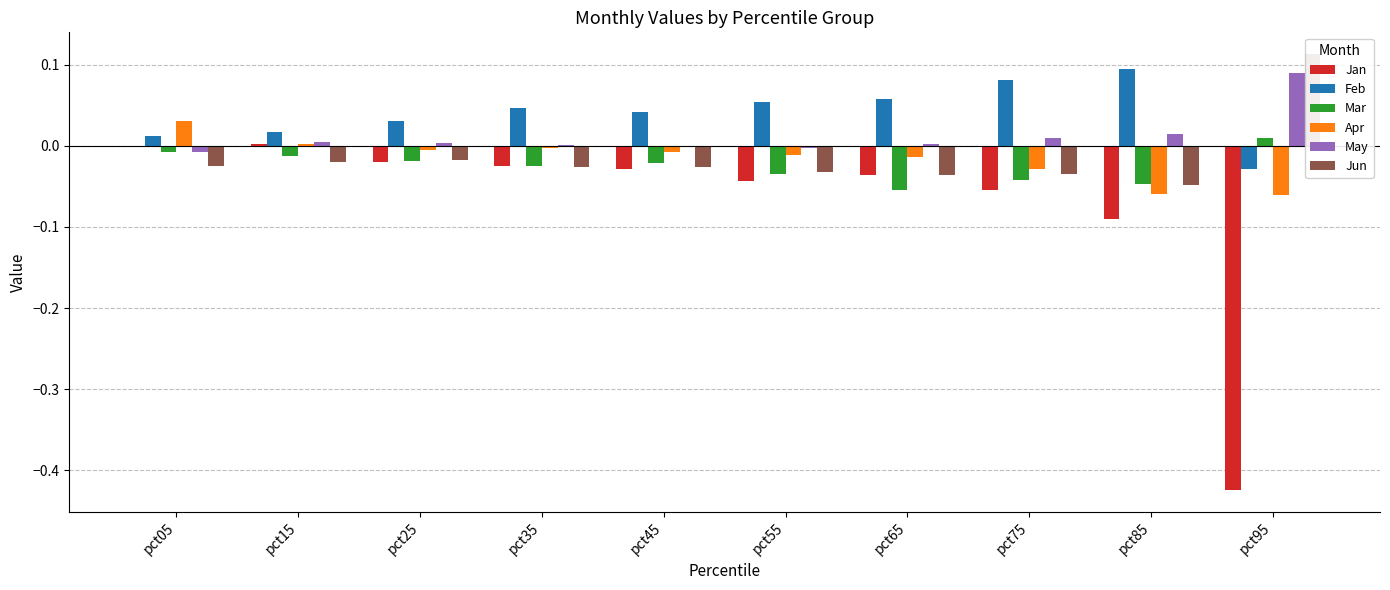

How many data points in Feb are less than 0?

1